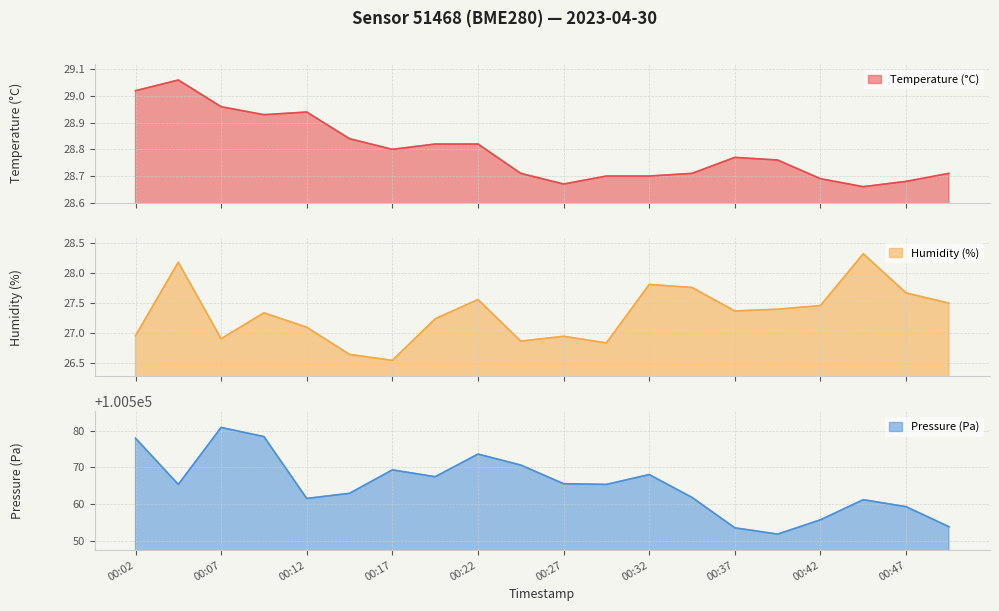

Between 00:47 and 00:19, which is larger?

00:19